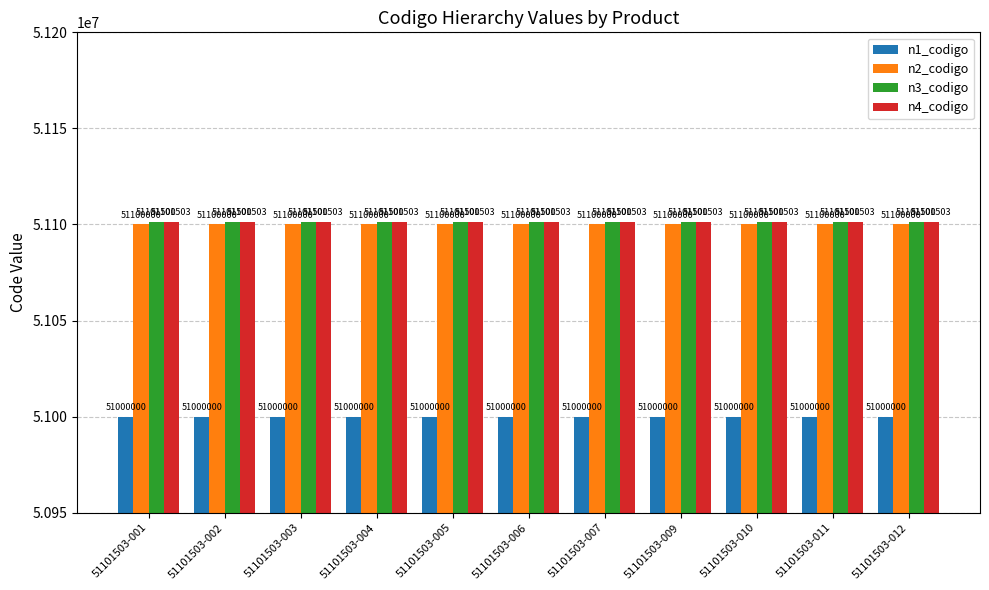

Which series has the largest total across all categories?

n4_codigo